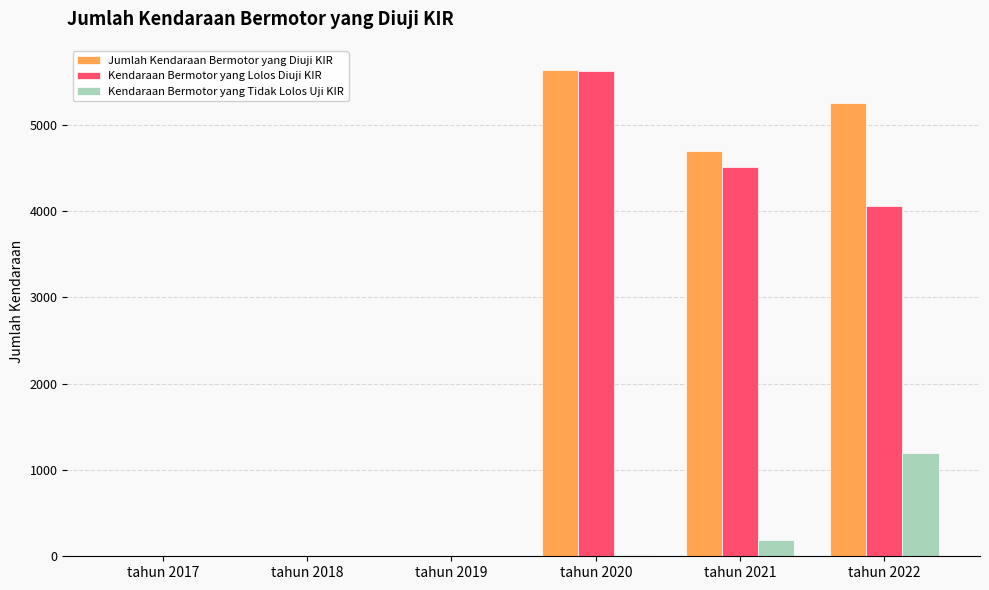

Is the value of Kendaraan Bermotor yang Lolos Diuji KIR at tahun 2021 greater than the value of Kendaraan Bermotor yang Tidak Lolos Uji KIR at tahun 2019?

Yes